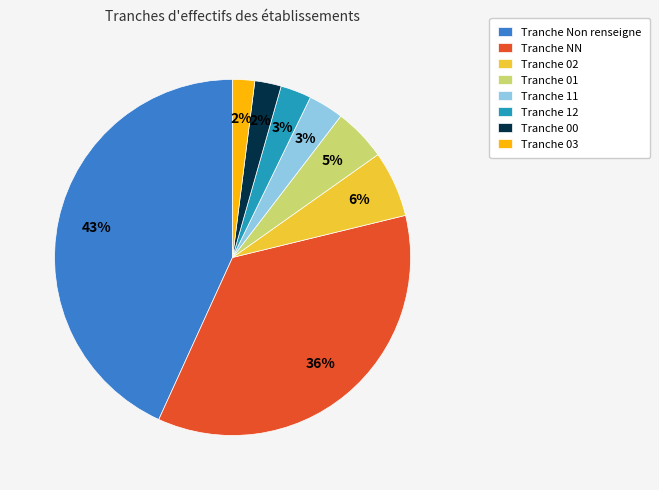

Count the number of slices in the pie.

8